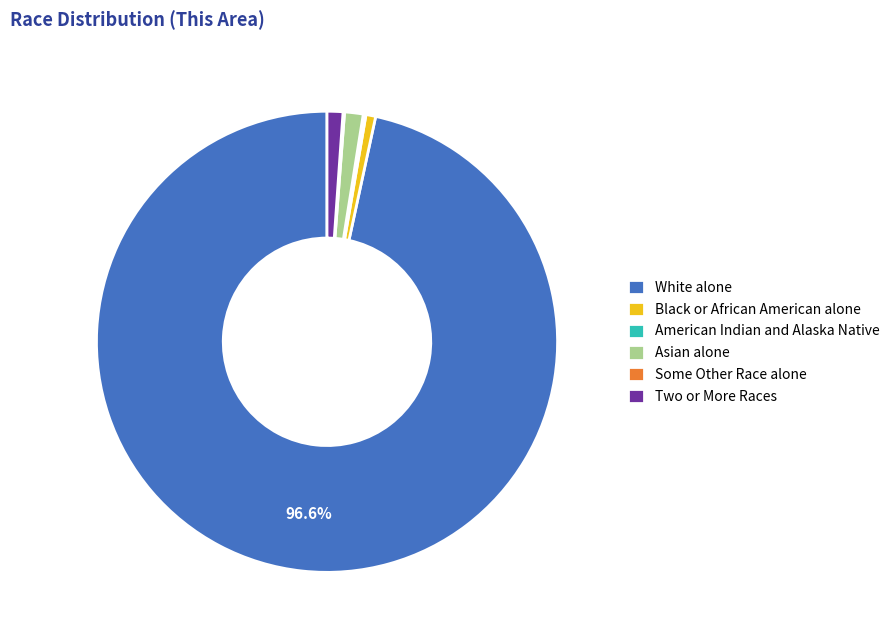

Is the sum of Black or African American alone and White alone greater than half?

Yes